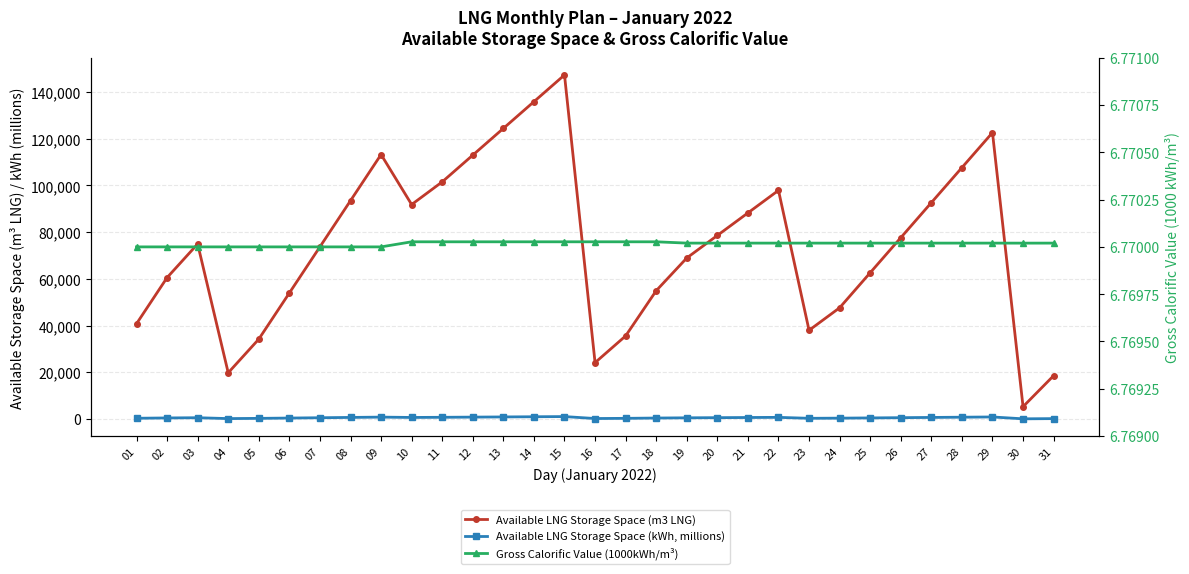

How many data points does each series have?

31